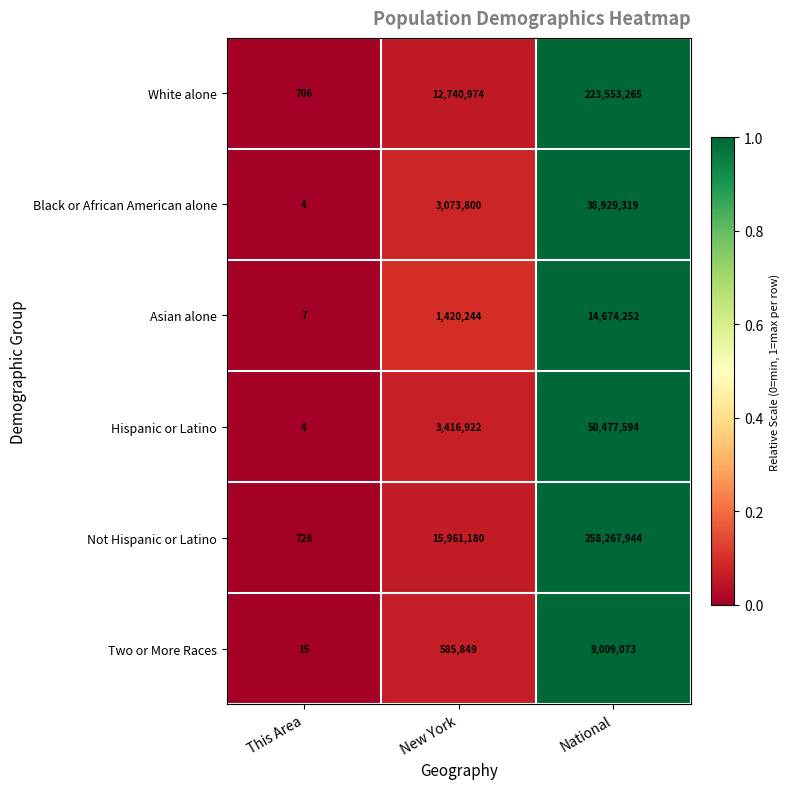

Count the number of categories in the chart.

3